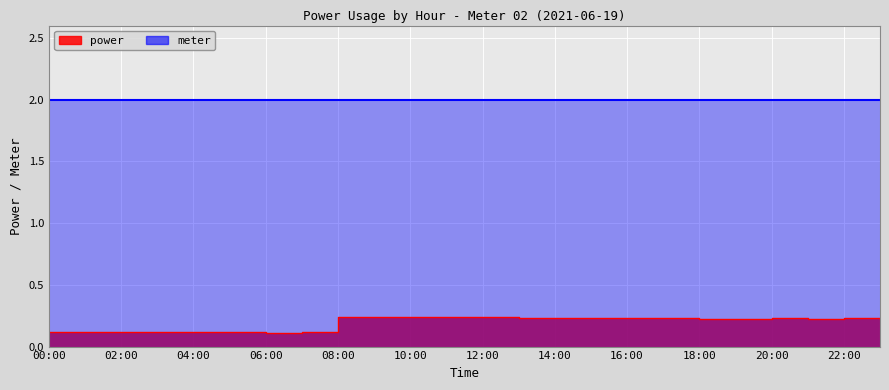

What is the value of the 9th point from the left?

0.2